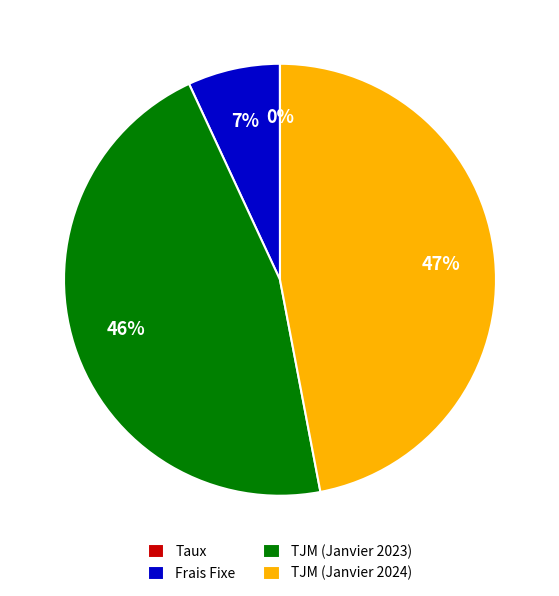

Does TJM (Janvier 2024) represent more than half of the total?

No